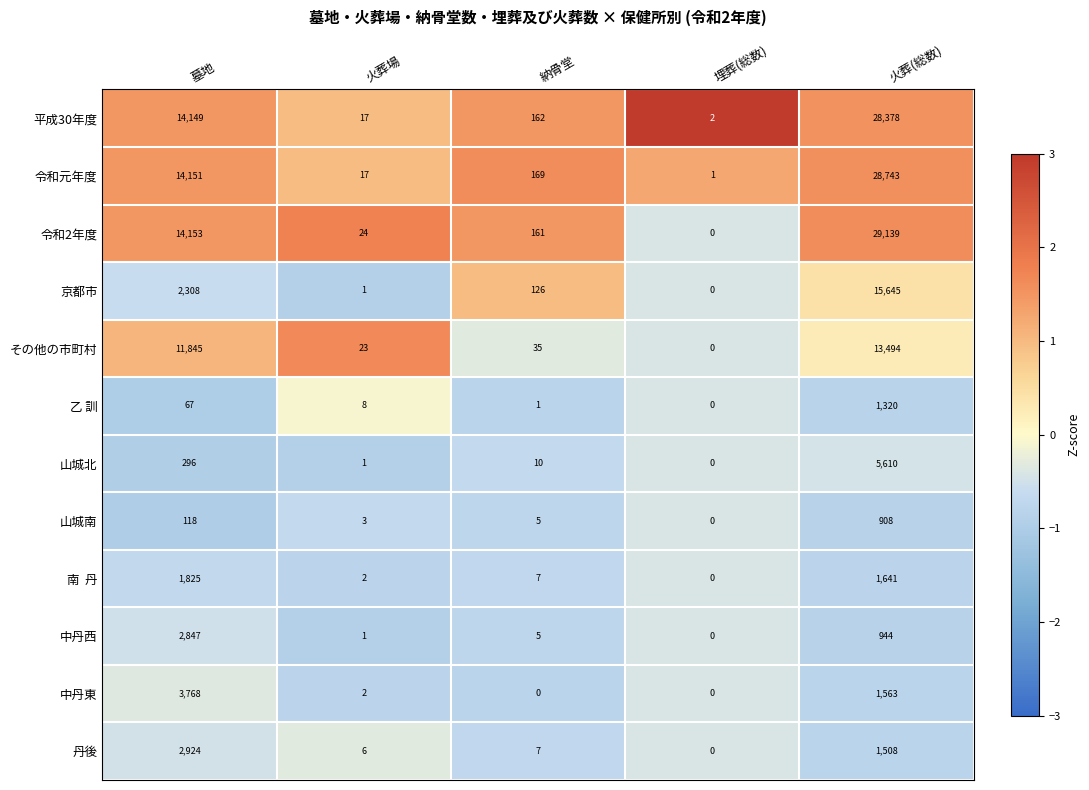

Between 火葬場 and 火葬(総数), which series saw the biggest shift?

令和2年度